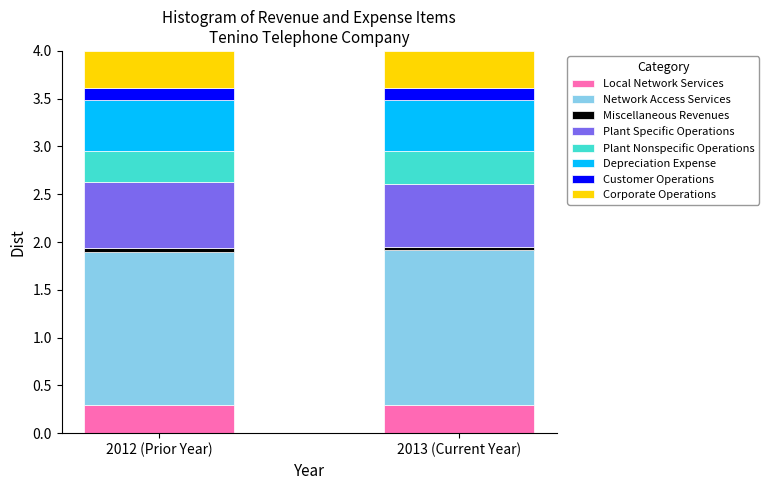

Reading right to left, transcribe the values for Local Network Services.

0.3	0.3